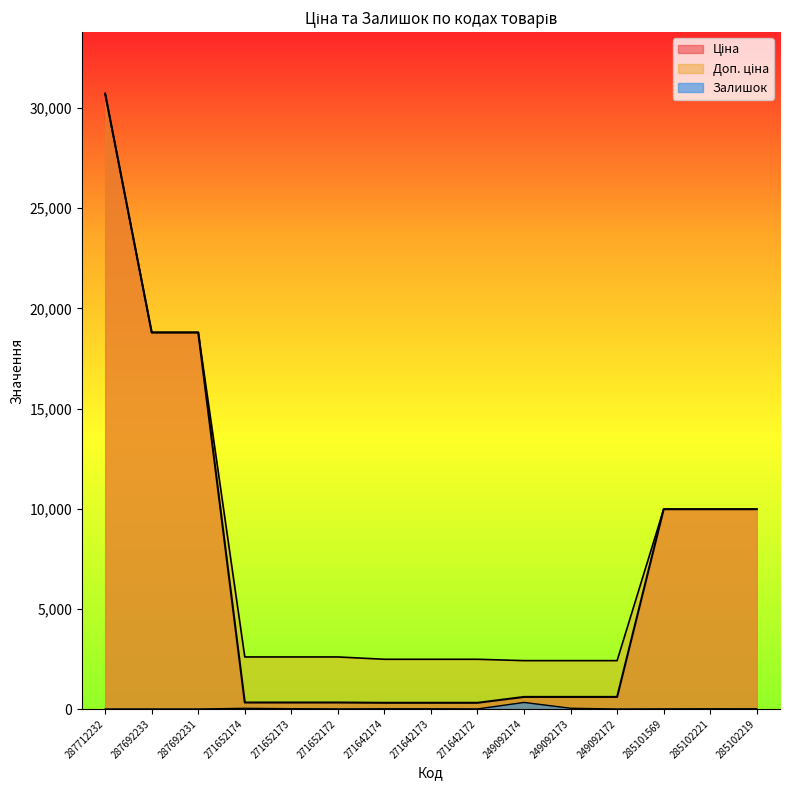

What is the sum of the Залишок values at 249092173 and 285102221?

49.0